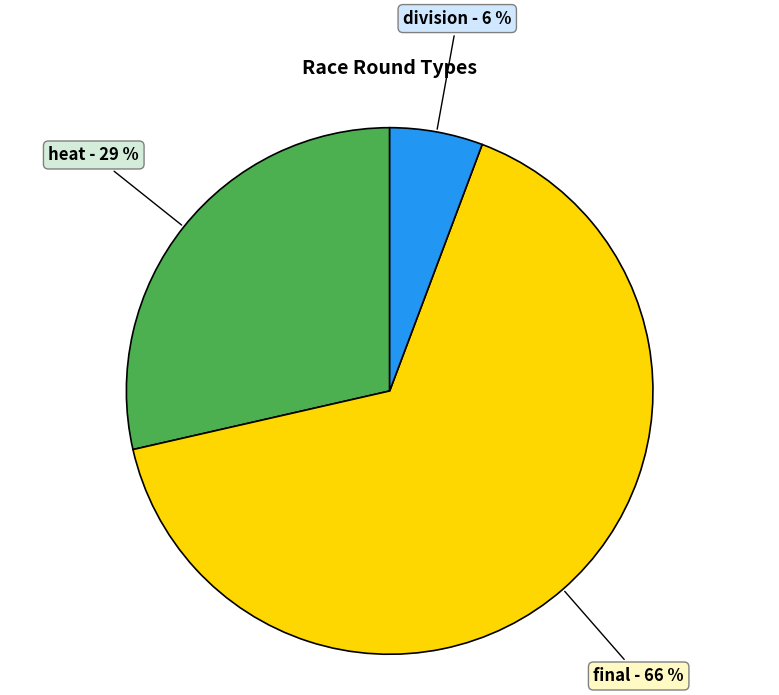

Is there any slice that represents more than half of the pie?

Yes